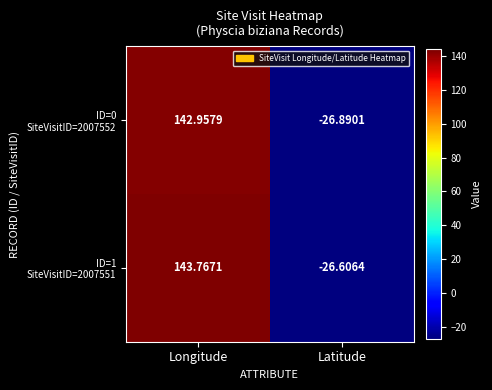

At which category is the sum across all series the highest?

Longitude